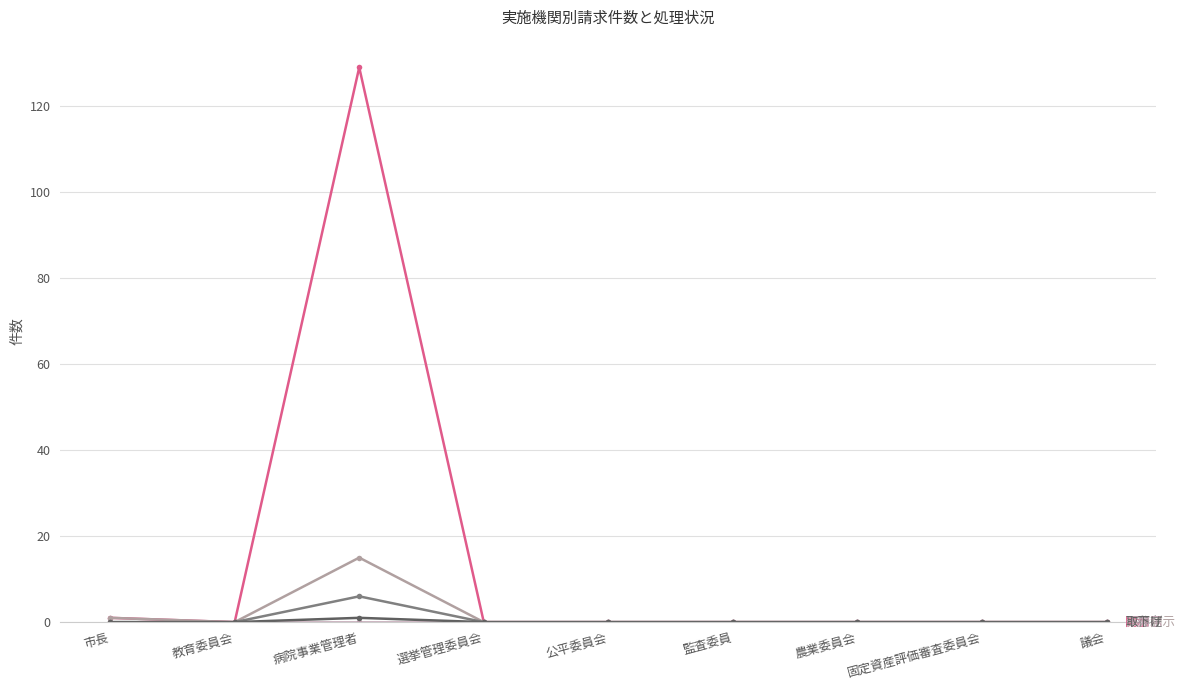

Reading left to right, list all the values displayed in this chart.

開示: 市長=1	教育委員会=0	病院事業管理者=129	選挙管理委員会=0	公平委員会=0	監査委員=0	農業委員会=0	固定資産評価審査委員会=0	議会=0
部分開示: 市長=1	教育委員会=0	病院事業管理者=15	選挙管理委員会=0	公平委員会=0	監査委員=0	農業委員会=0	固定資産評価審査委員会=0	議会=0
不存在: 市長=0	教育委員会=0	病院事業管理者=6	選挙管理委員会=0	公平委員会=0	監査委員=0	農業委員会=0	固定資産評価審査委員会=0	議会=0
不開示: 市長=0	教育委員会=0	病院事業管理者=0	選挙管理委員会=0	公平委員会=0	監査委員=0	農業委員会=0	固定資産評価審査委員会=0	議会=0
取下げ: 市長=0	教育委員会=0	病院事業管理者=1	選挙管理委員会=0	公平委員会=0	監査委員=0	農業委員会=0	固定資産評価審査委員会=0	議会=0